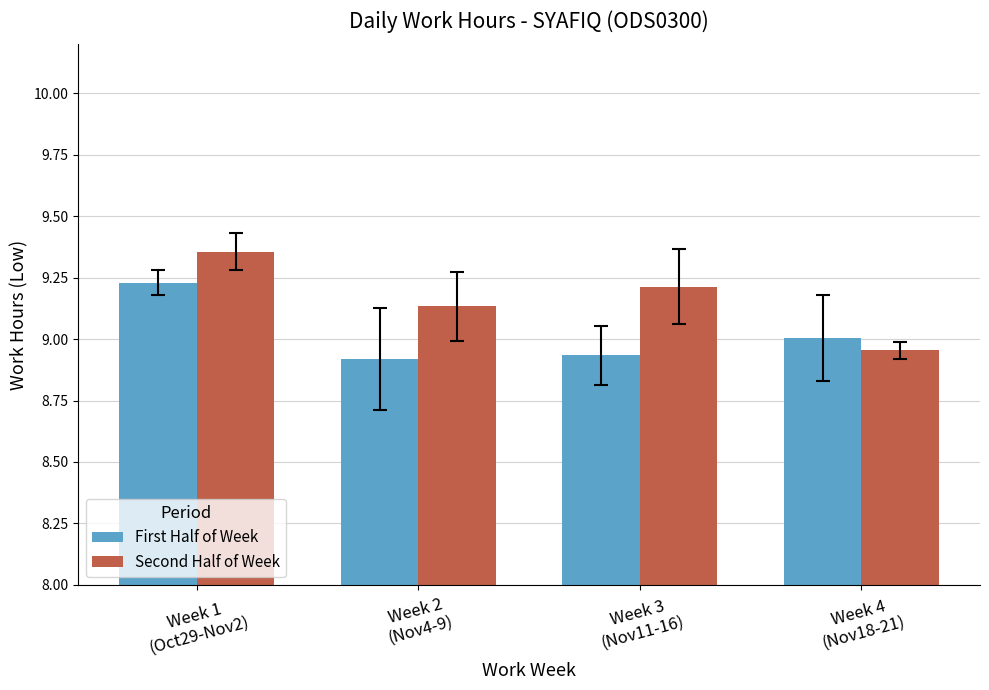

What are all the series names shown in the legend?

First Half of Week, Second Half of Week